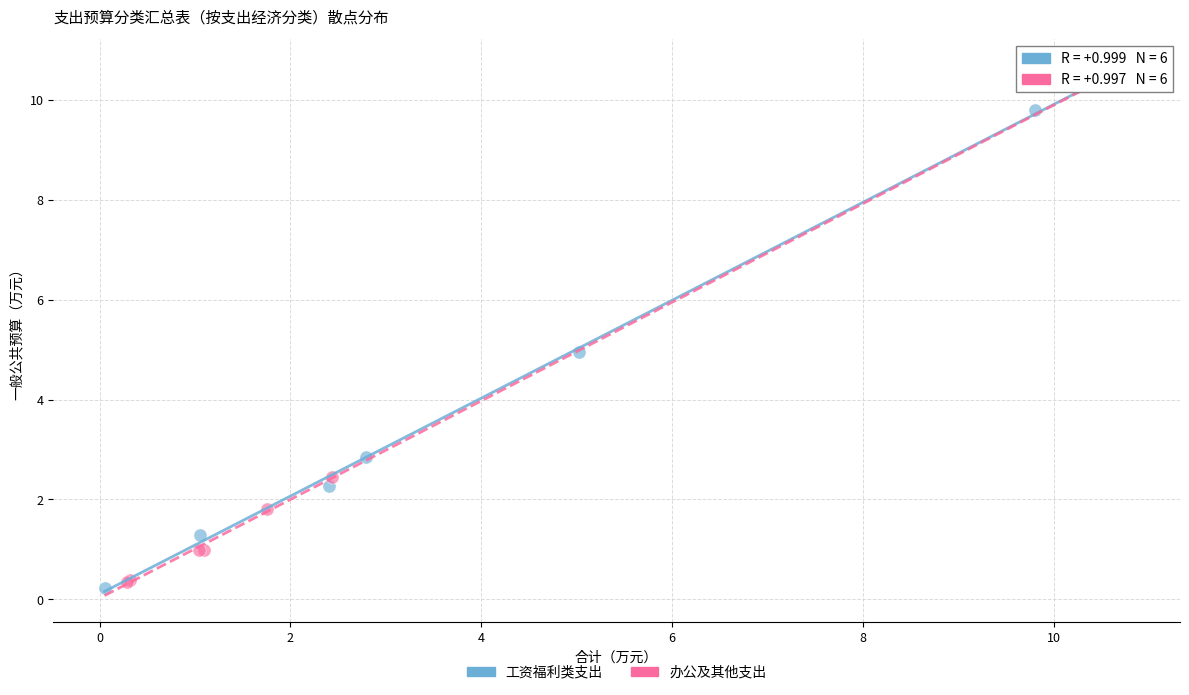

Which series contains the lowest Y value?

工资福利类支出